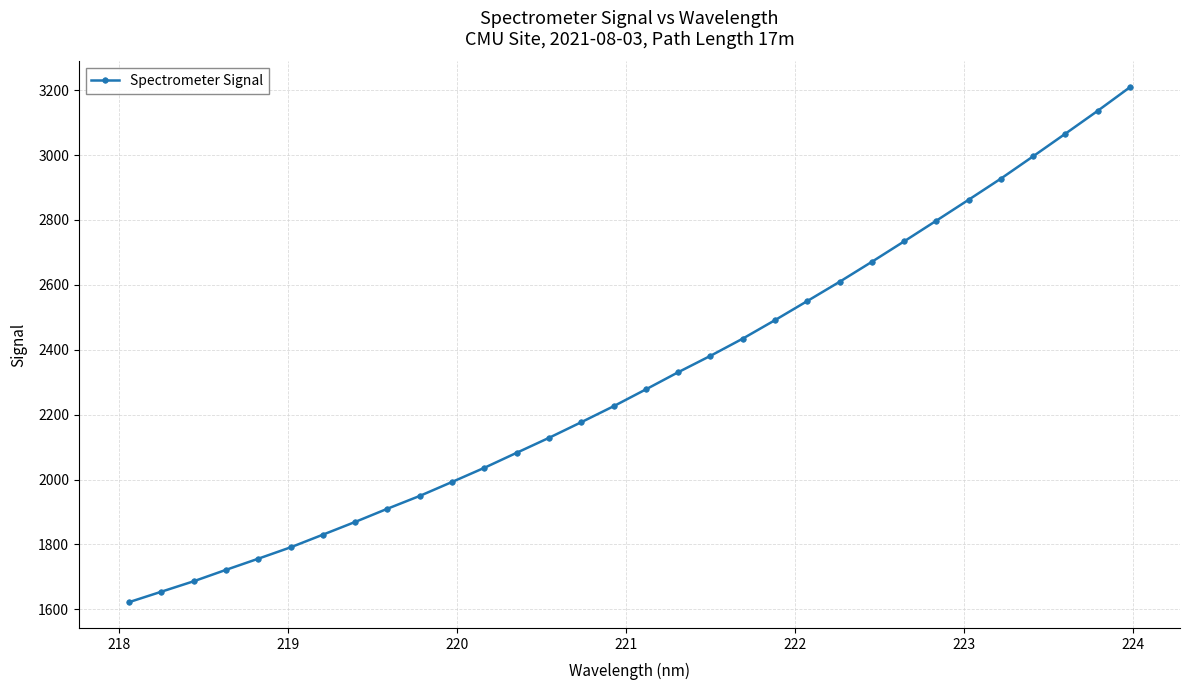

What is the greatest value displayed?

3209.3